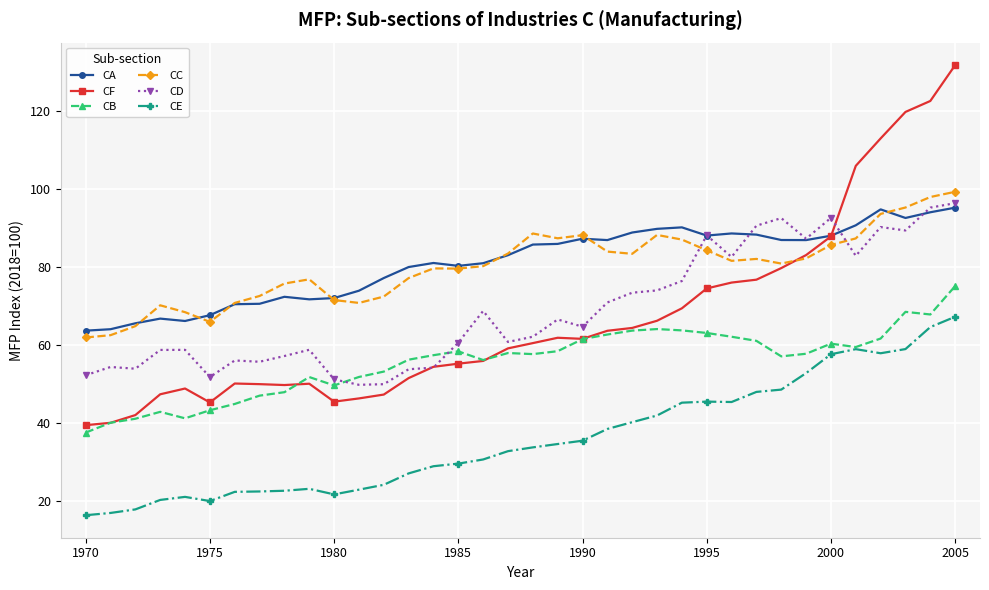

What is the value of the CA point at the 17th from the left?

80.9